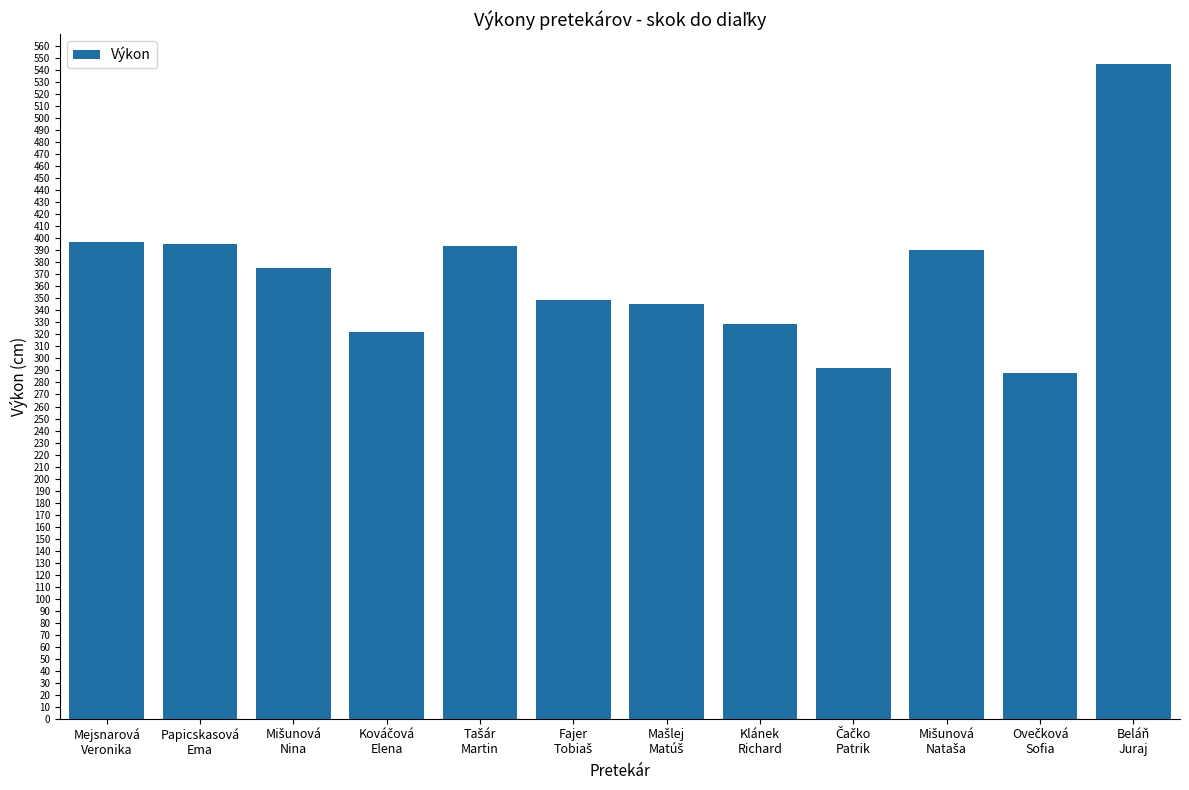

What is the value of the 8th bar from the left?

329